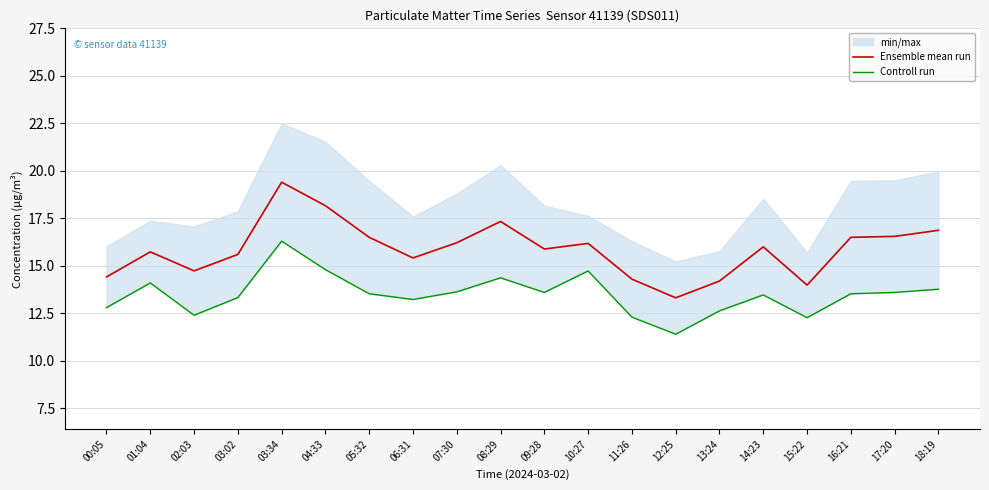

True or false: Controll run and Ensemble mean run intersect in this chart.

False